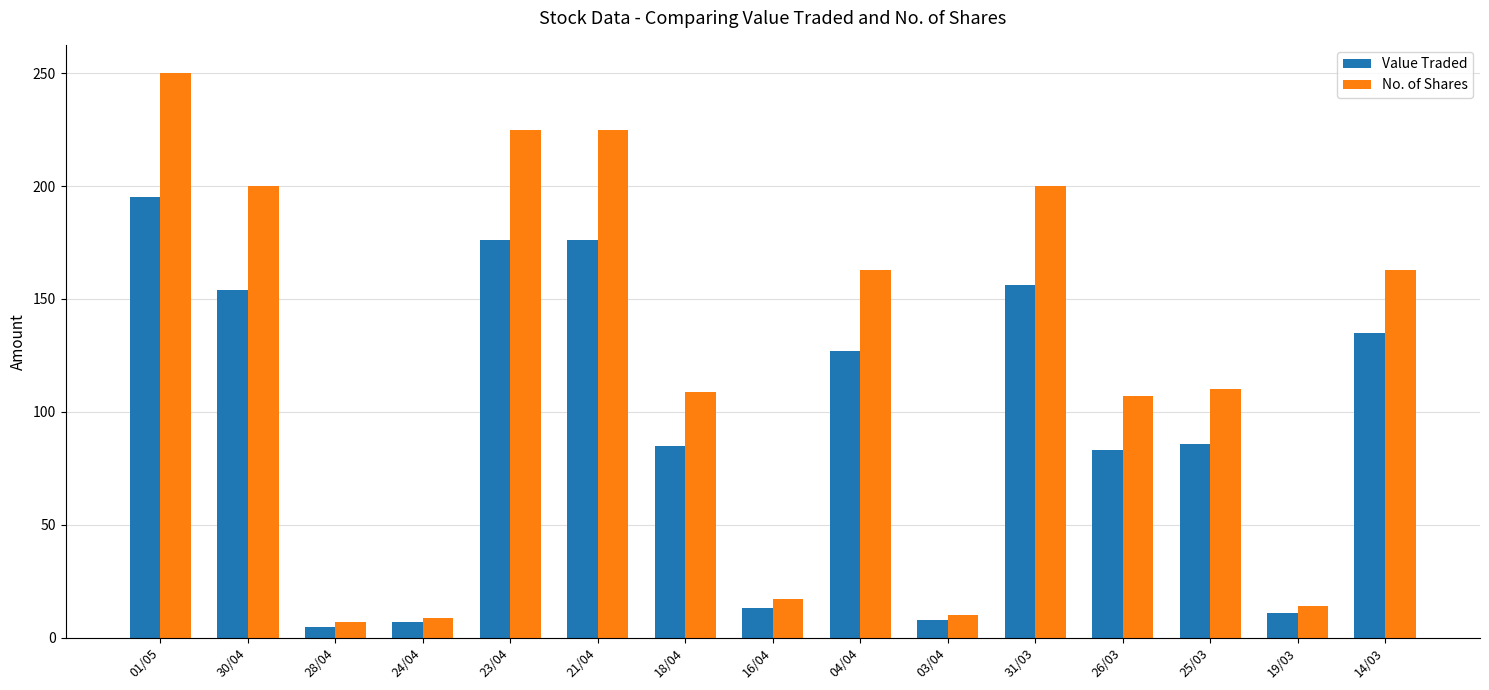

The value of No. of Shares at 18/04 is 109. True or false?

True